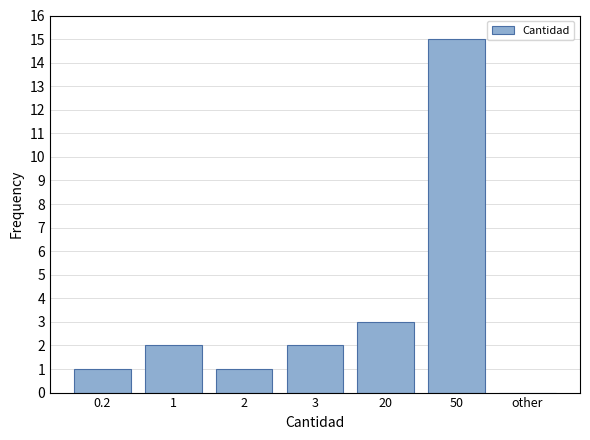

Reading left to right, extract all data points from this chart.

0.2=1	1=2	2=1	3=2	20=3	50=15	other=0